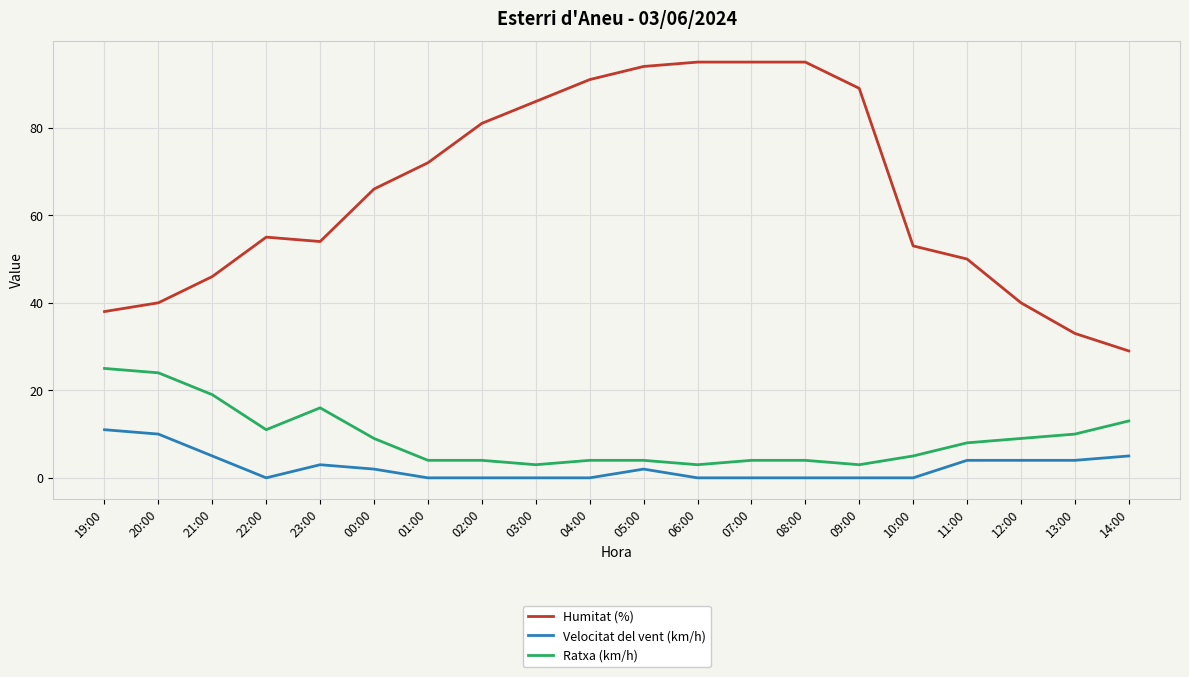

True or false: Humitat (%) has a value of 72 at 01:00.

True